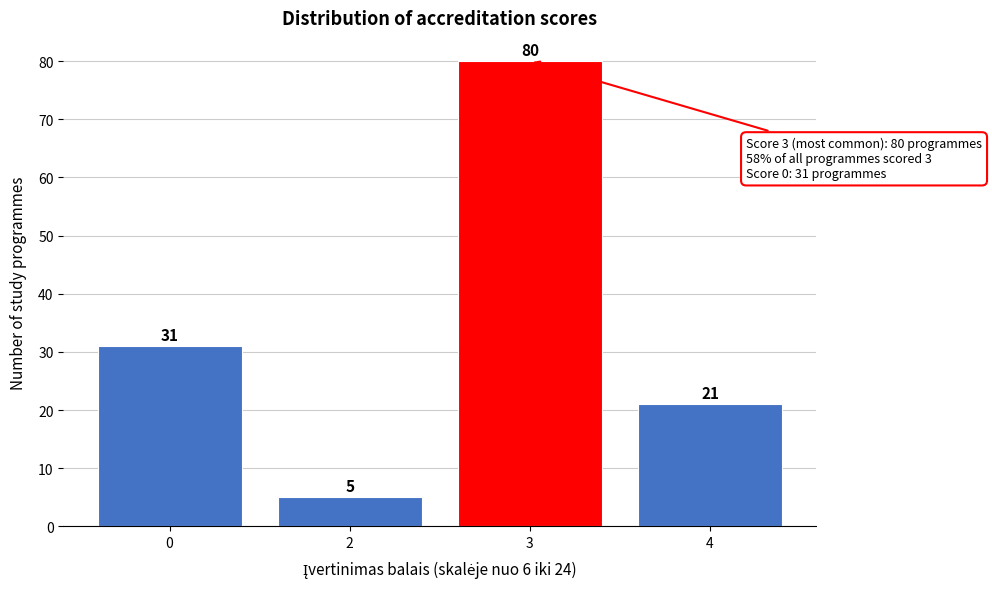

Reading right to left, transcribe all the data shown in this chart.

4=21	3=80	2=5	0=31